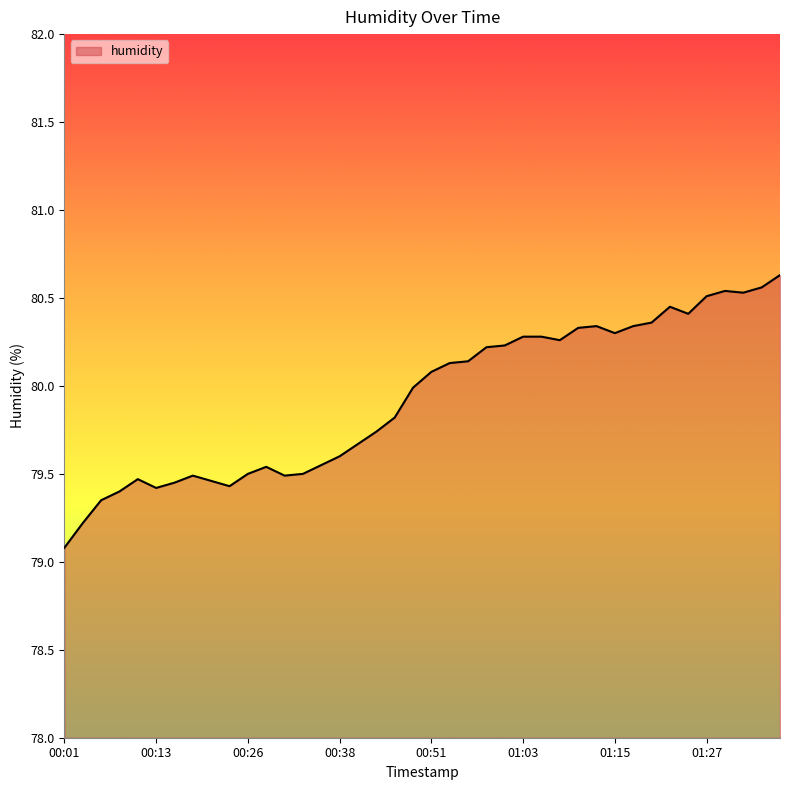

What is the greatest value displayed?

80.6